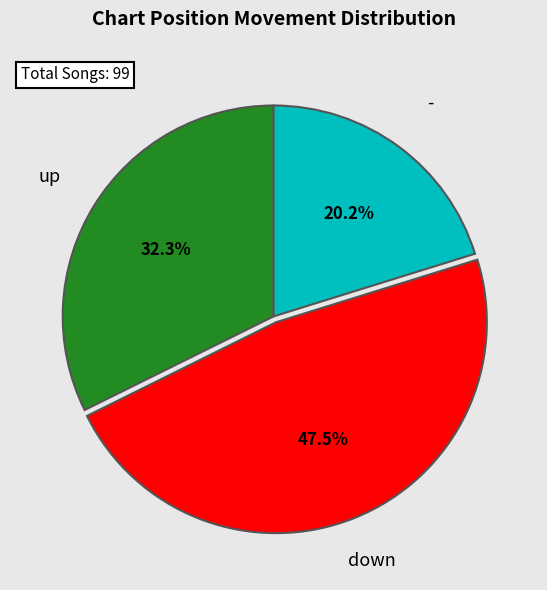

Count the number of slices in the pie.

3